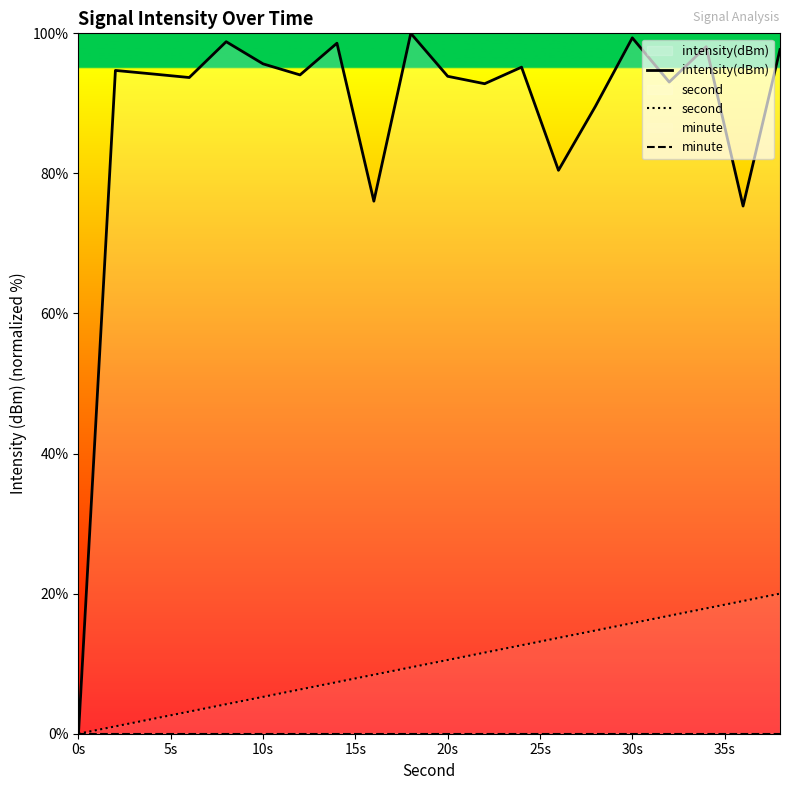

Is it true that intensity(dBm) equals -51.2 at 0s?

False